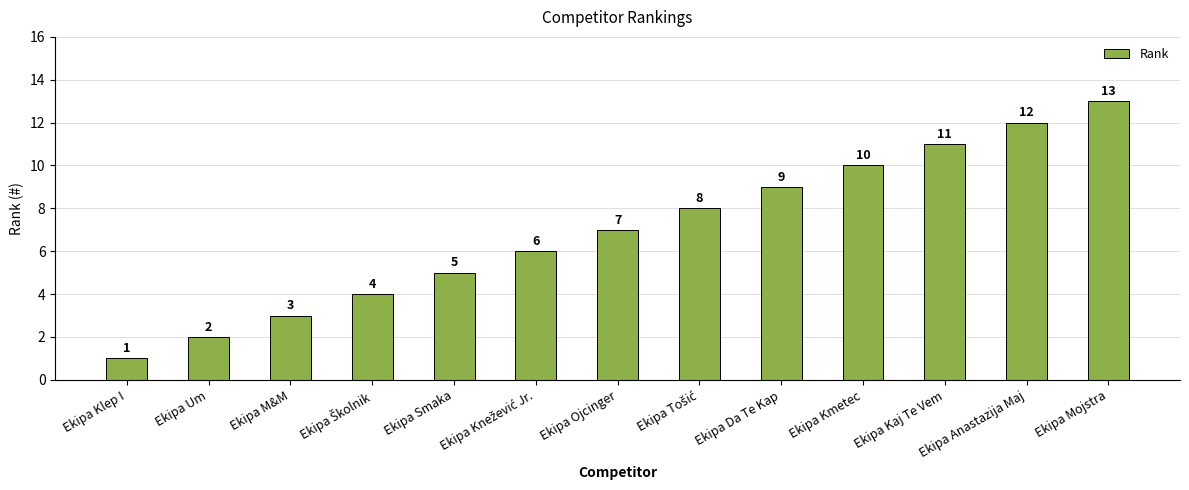

What is the minimum value shown in the chart?

1